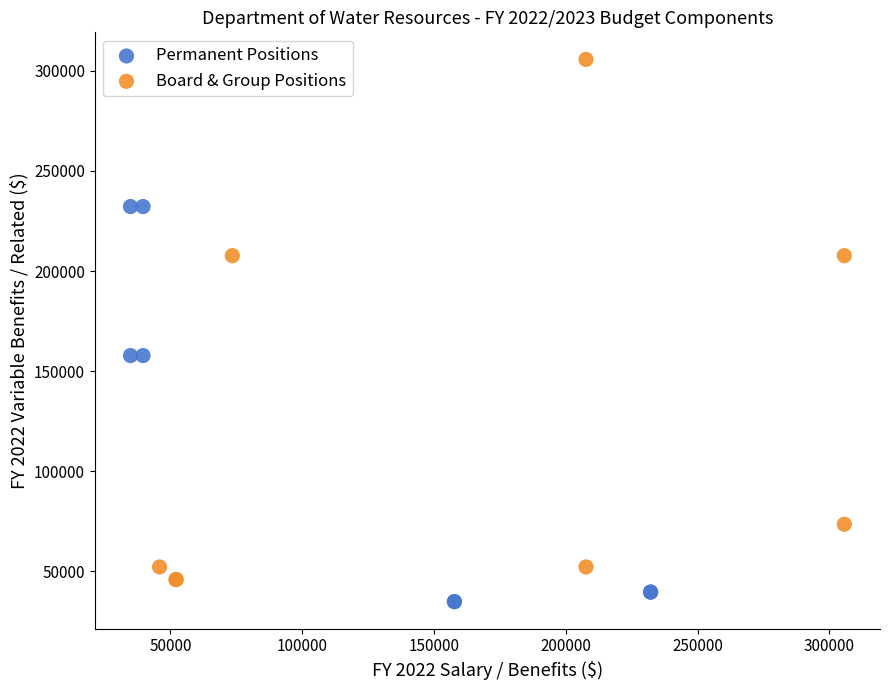

Which series reaches the maximum Y coordinate?

Board & Group Positions